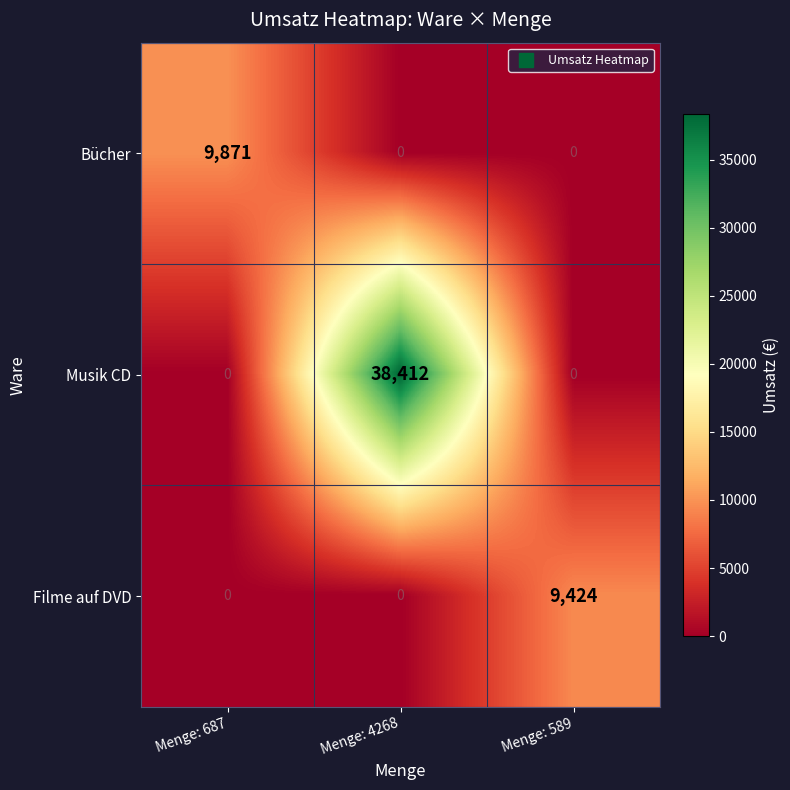

How many series are shown in this chart?

3